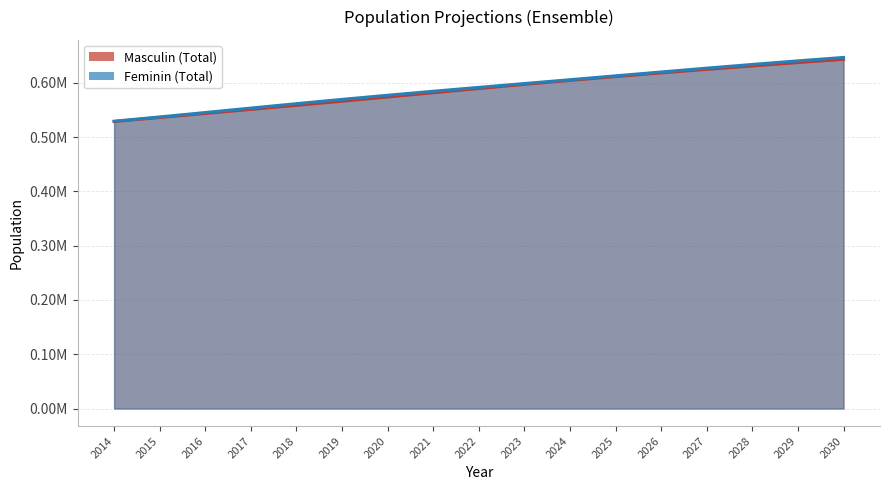

What is the sum of all Masculin (Total) values?

10000567